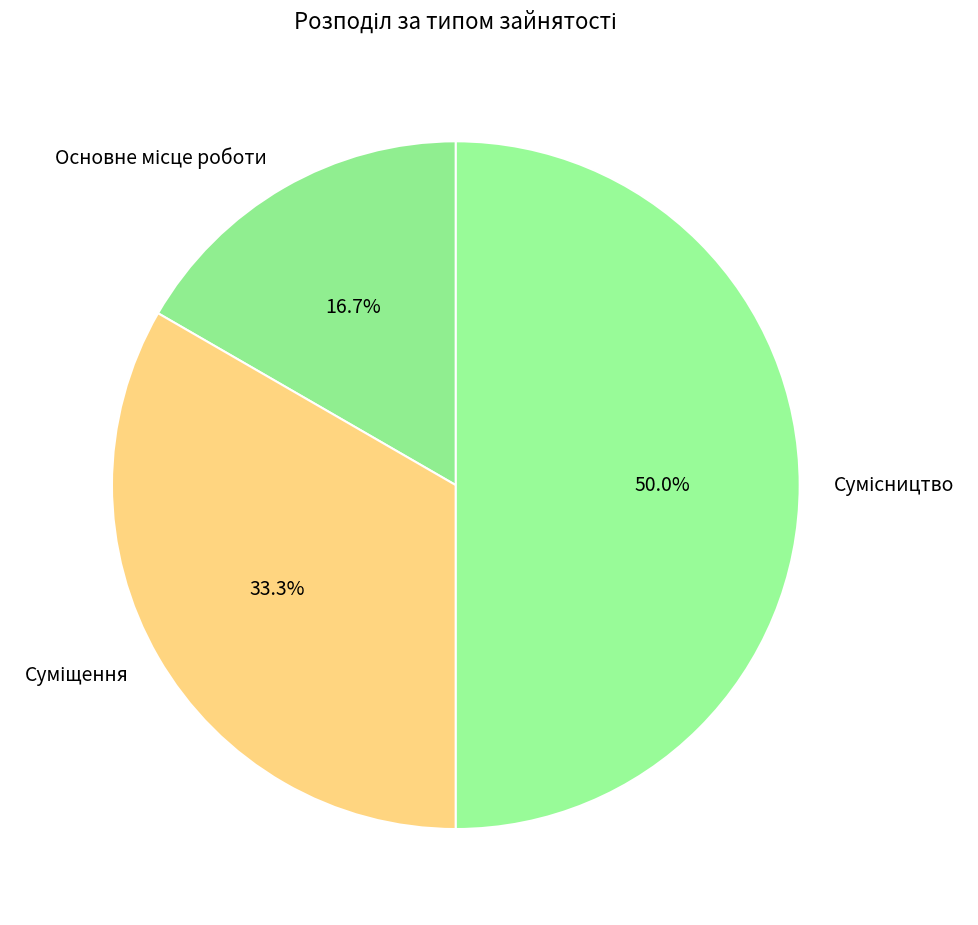

Is Основне місце роботи the majority of the pie?

No